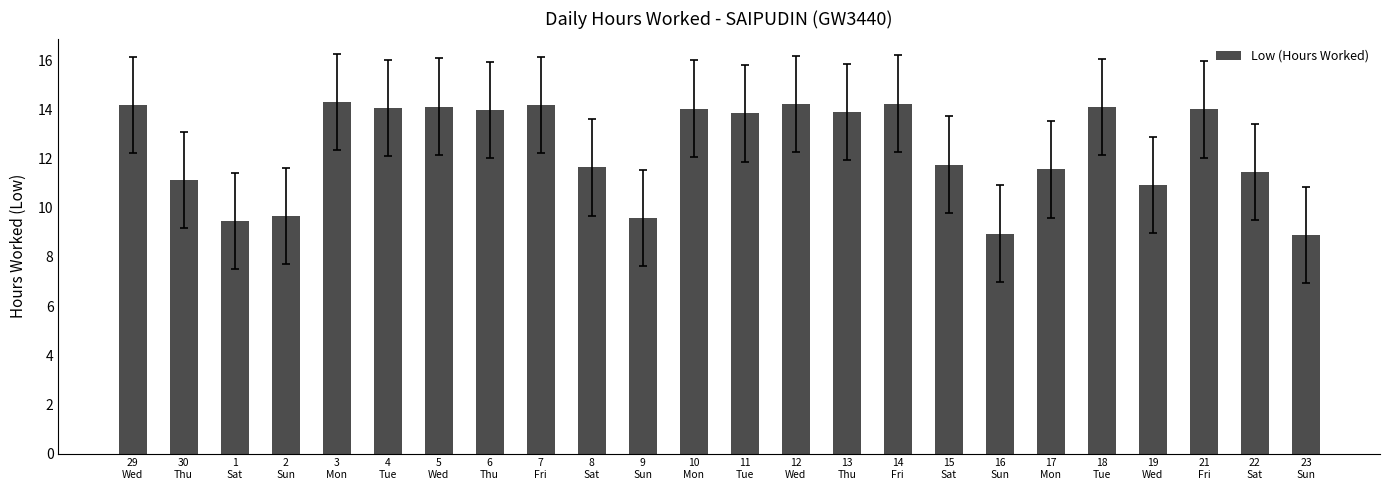

How many bars are there in total?

24